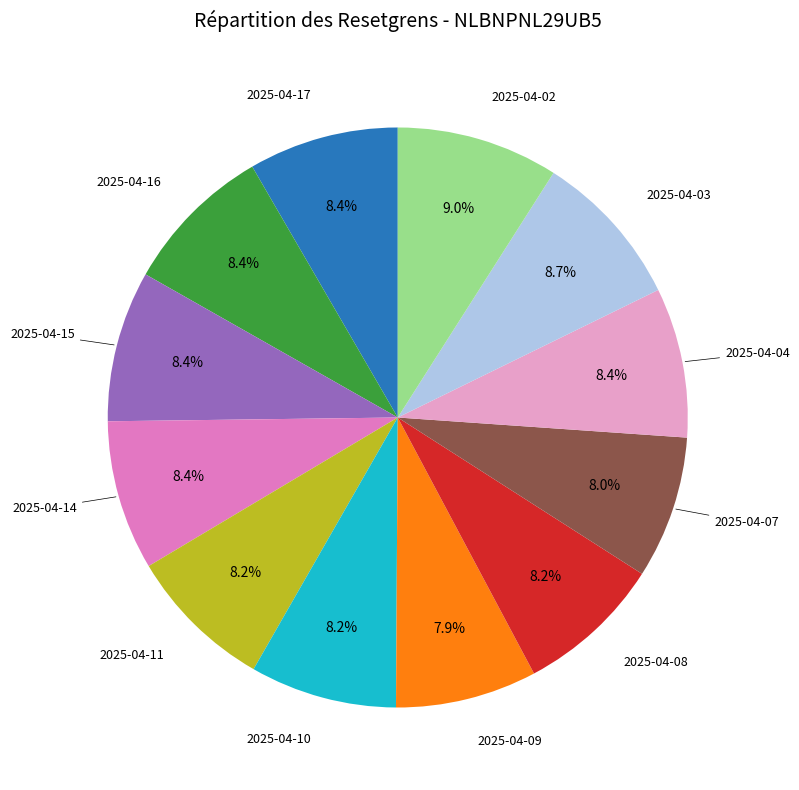

Is there a majority slice in this chart?

No